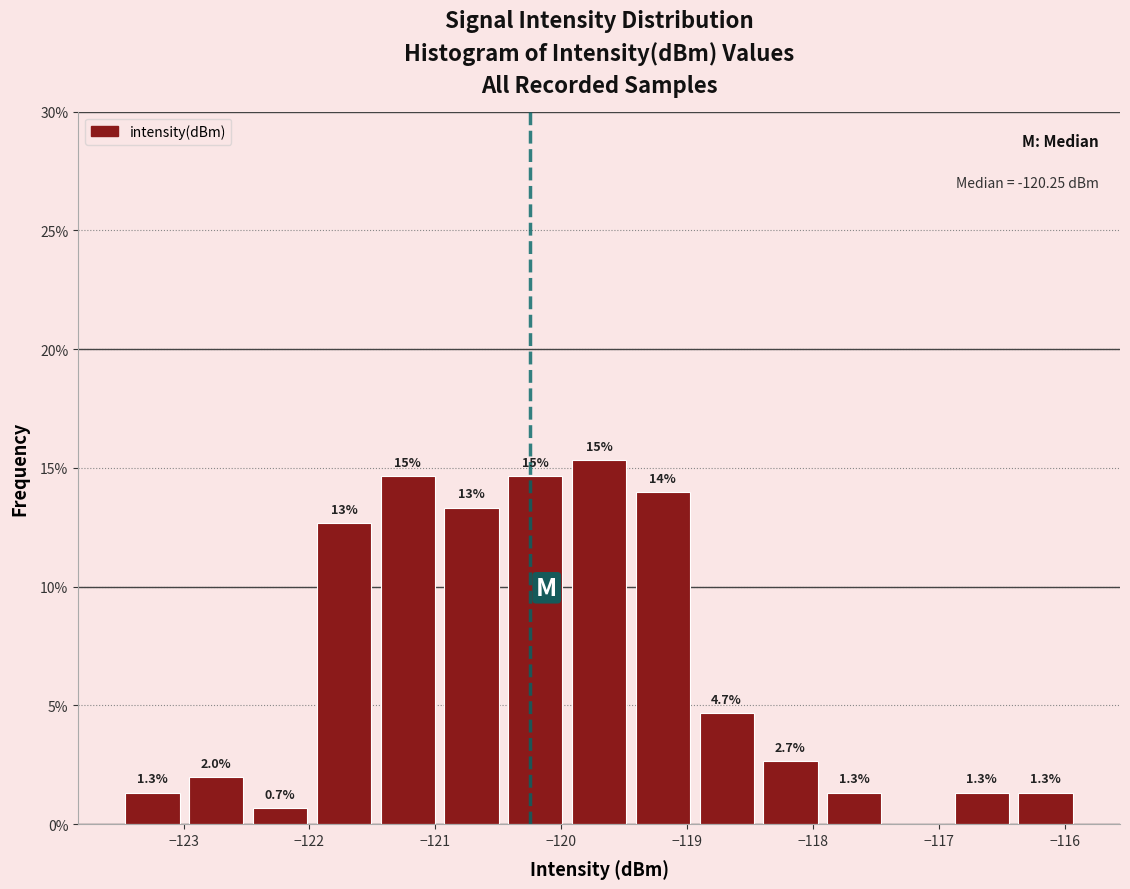

Over which range of the x-axis is the bar tallest?

-120.0 to -119.4